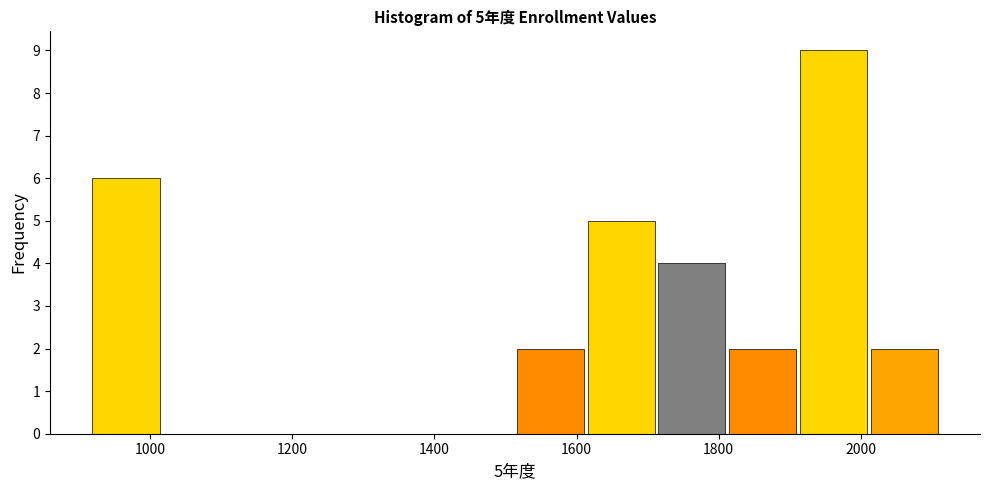

Over which range of the x-axis is the bar tallest?

1920 to 2020